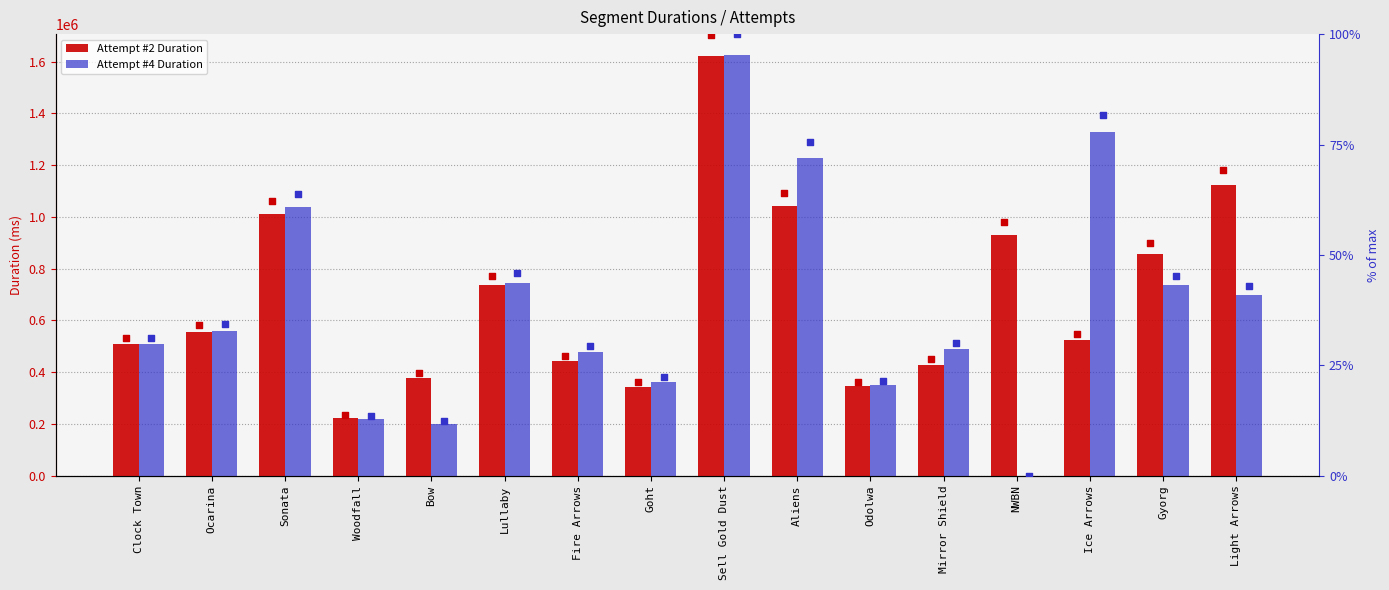

At how many categories does at least one series exceed 1160992?

3